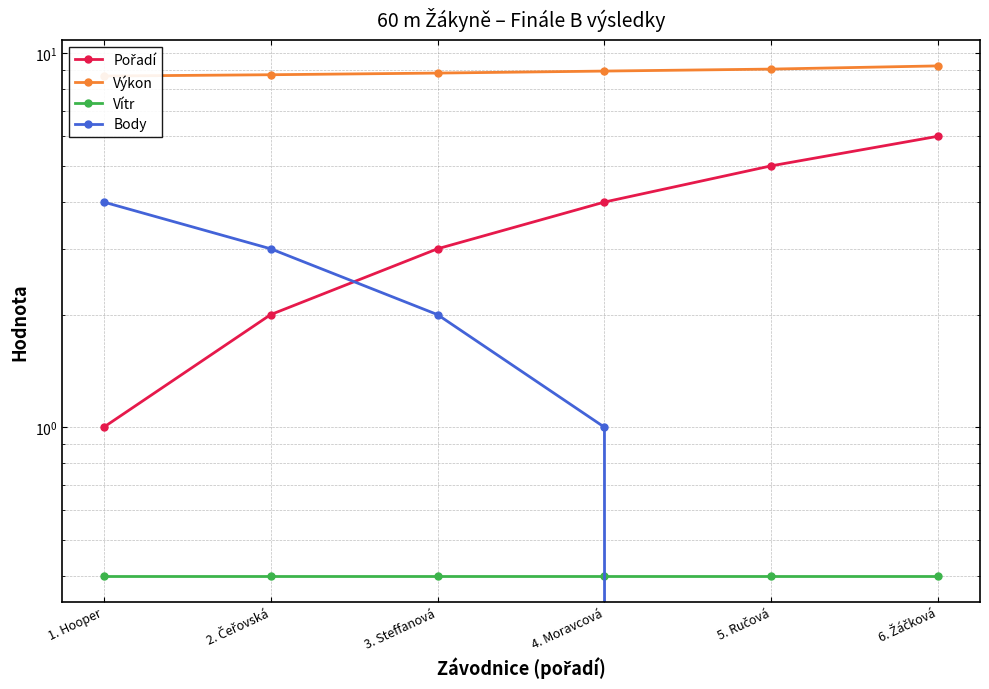

The value of Pořadí at 4. Moravcová is 5.3. True or false?

False